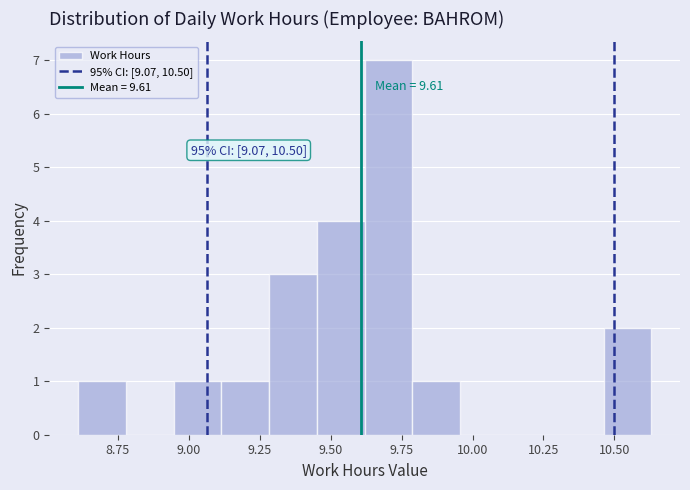

Read against the x-axis, roughly where is the centre of the tallest bar?

9.70